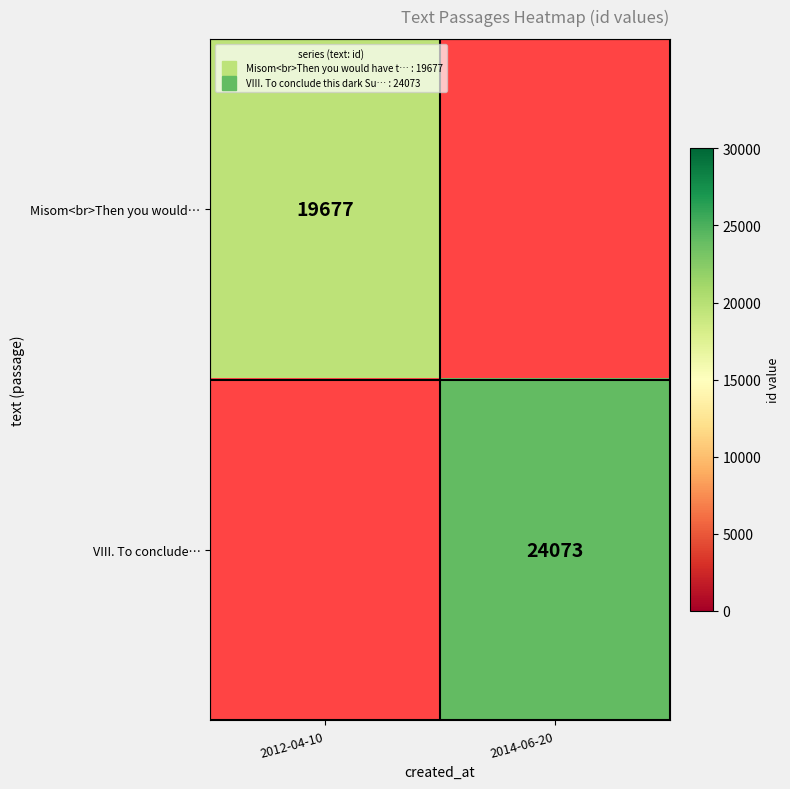

True or false: Misom<br>Then you would… has a value of 19677.0 at 2012-04-10.

True